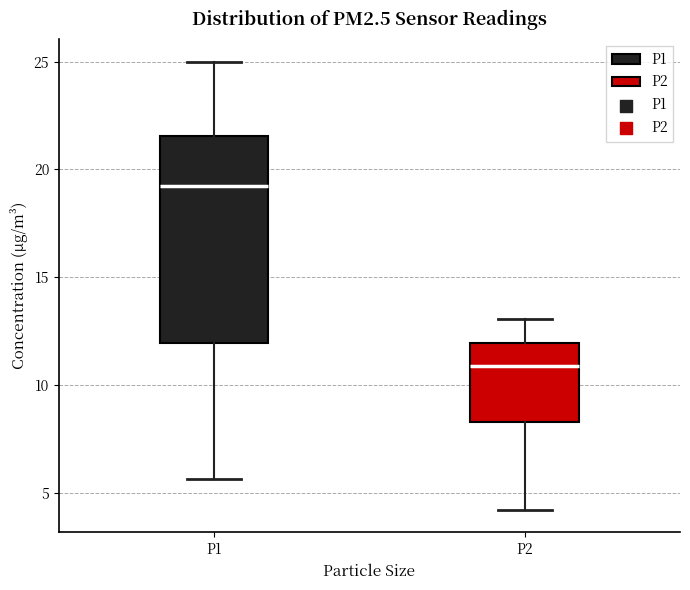

Reading left to right, read every box against the y-axis: the position of its median line, the range the box covers, and the ends of its whiskers. The values are not printed on the chart, so give them approximately, as read against the axis.

P1: median 19.5, box 12.0 to 21.5, whiskers 5.5 to 25.0
P2: median 11.0, box 8.5 to 12.0, whiskers 4.0 to 13.0